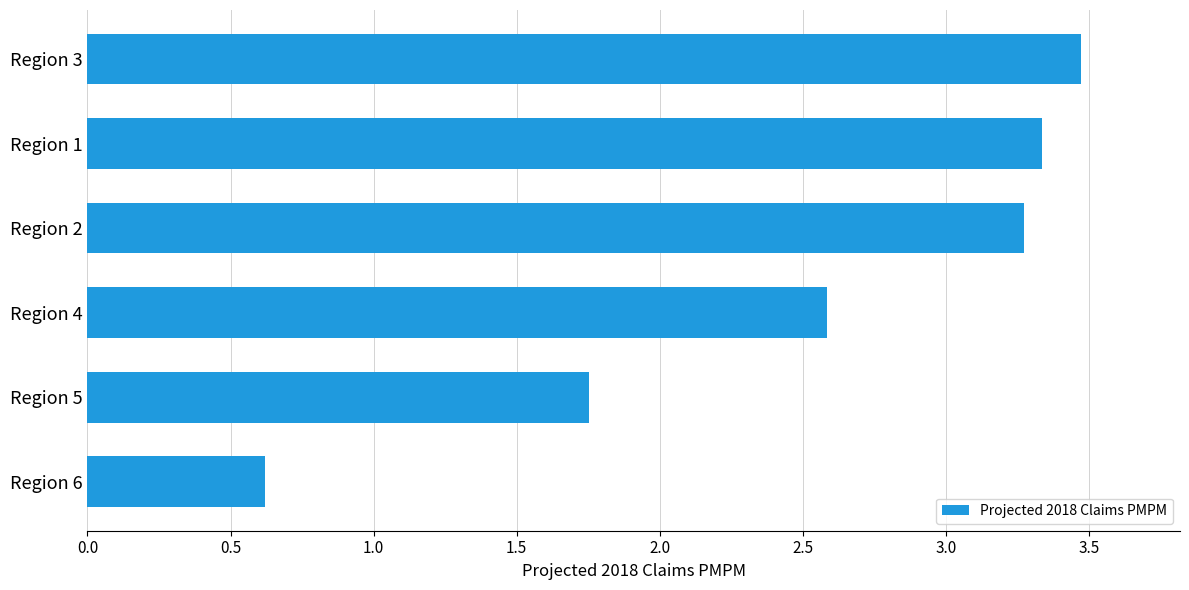

Count the number of values greater than 3.

3